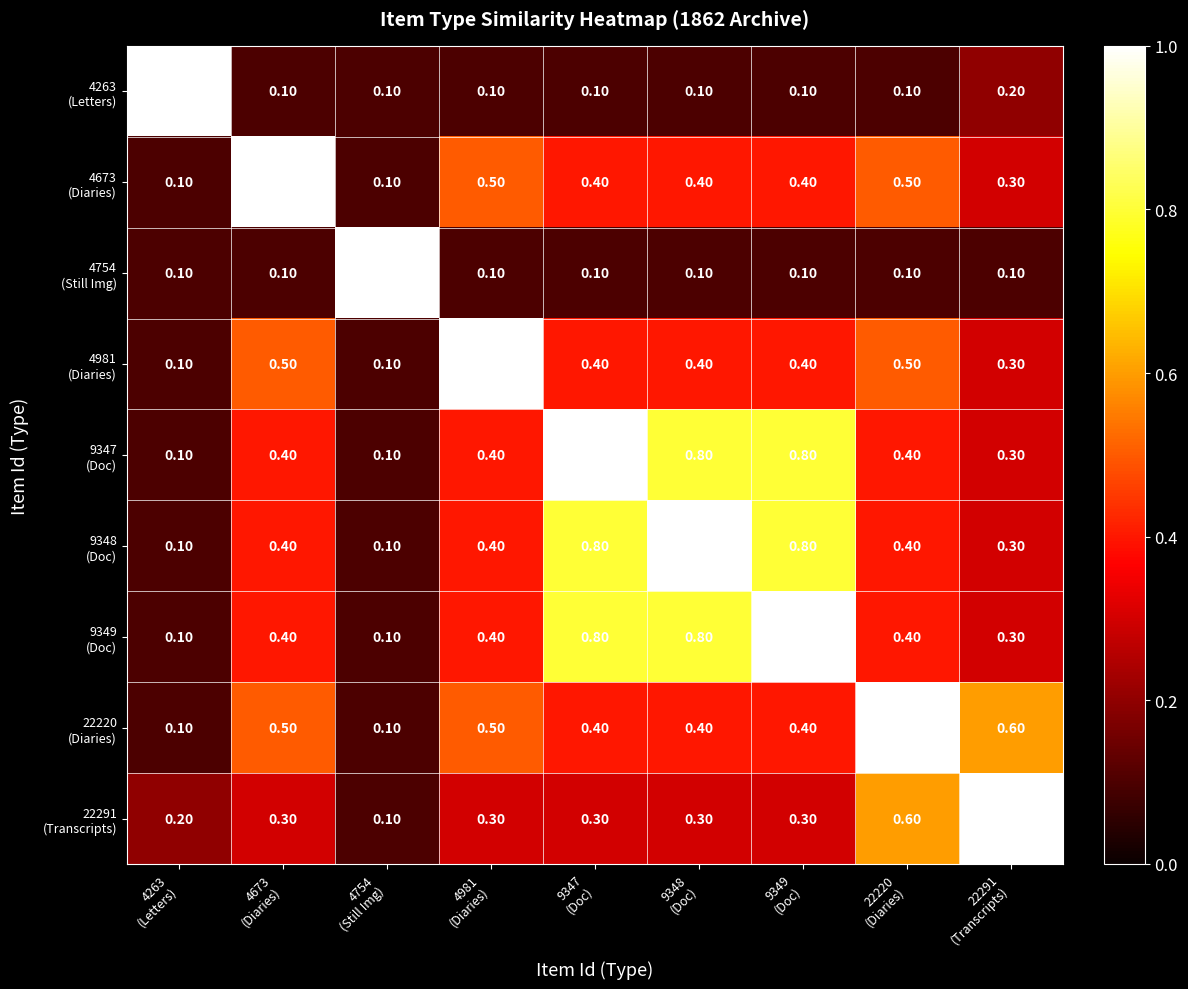

At how many categories does at least one series exceed 0?

9